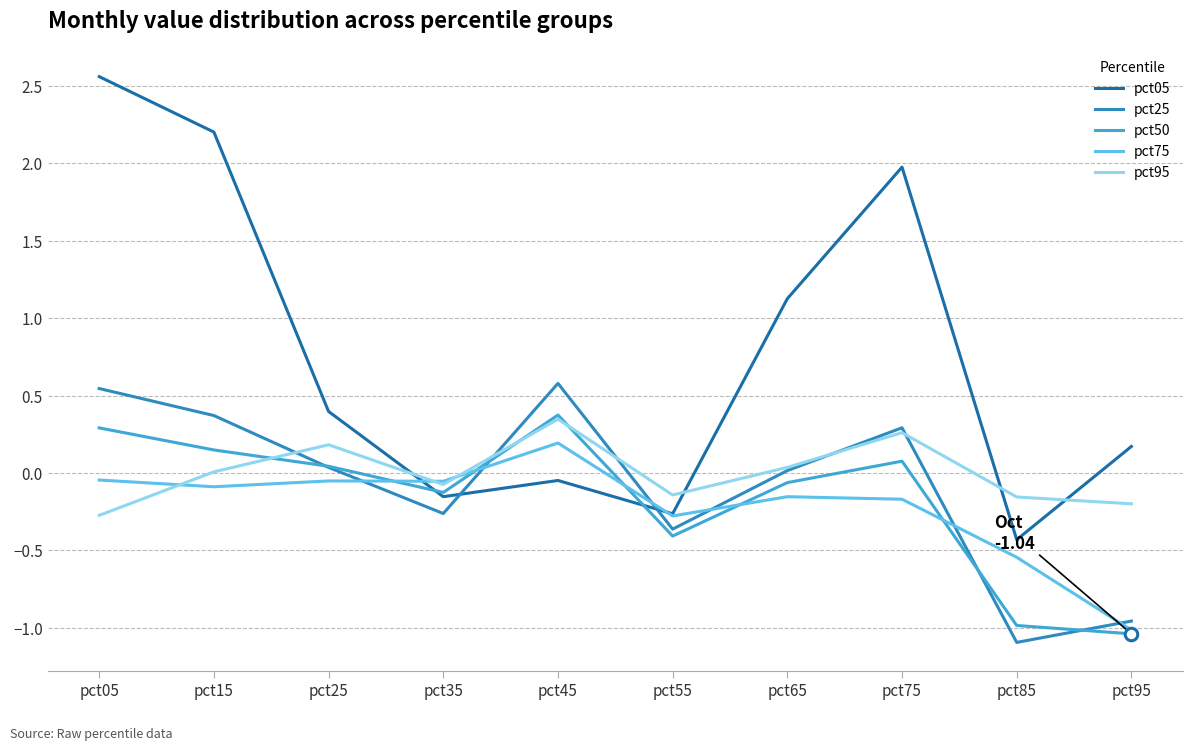

How many times do pct25 and pct05 cross each other?

2